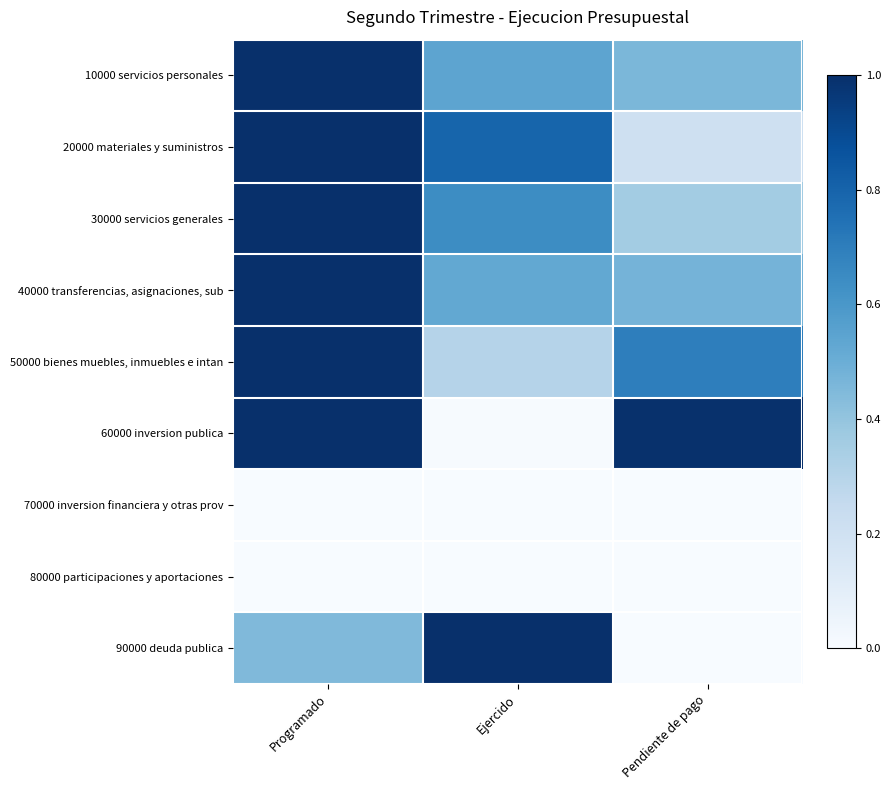

At Pendiente de pago, list the series in order from largest to smallest.

60000 inversion publica, 50000 bienes muebles, inmuebles e intan, 40000 transferencias, asignaciones, sub, 10000 servicios personales, 30000 servicios generales, 20000 materiales y suministros, 70000 inversion financiera y otras prov, 80000 participaciones y aportaciones, 90000 deuda publica